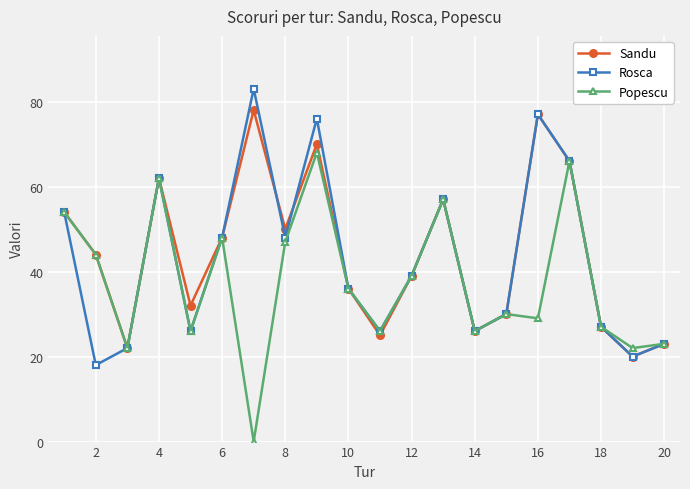

What is the value of the Popescu point at the 15th from the left?

30